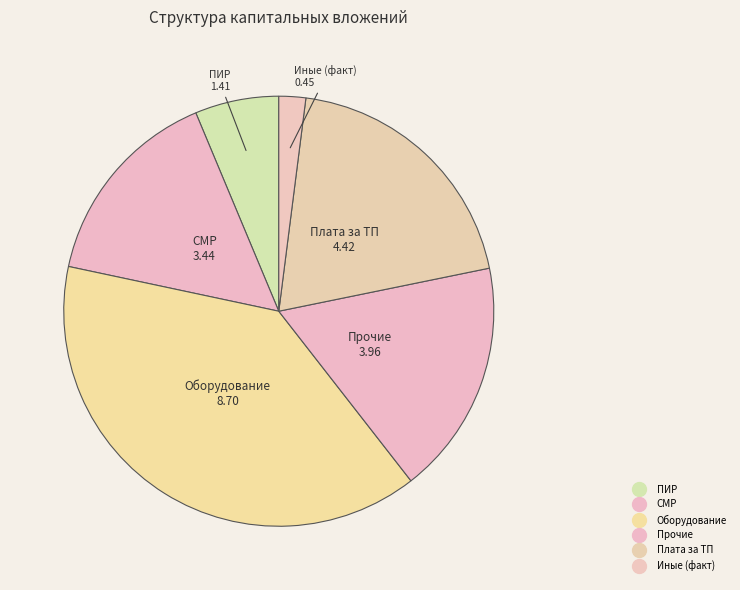

Count the number of slices in the pie.

6